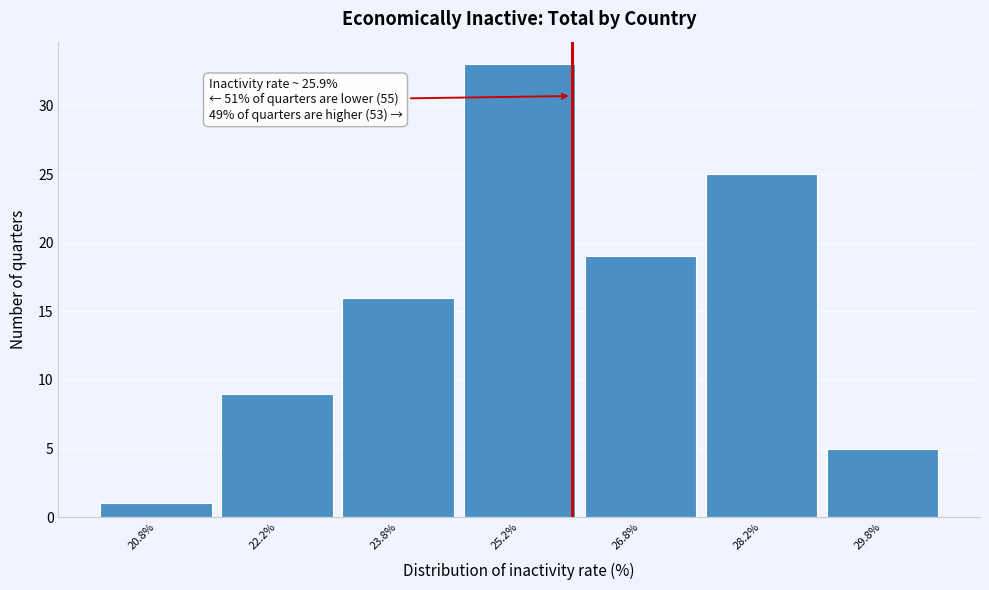

Over which range of the x-axis is the bar tallest?

24.5 to 26.0